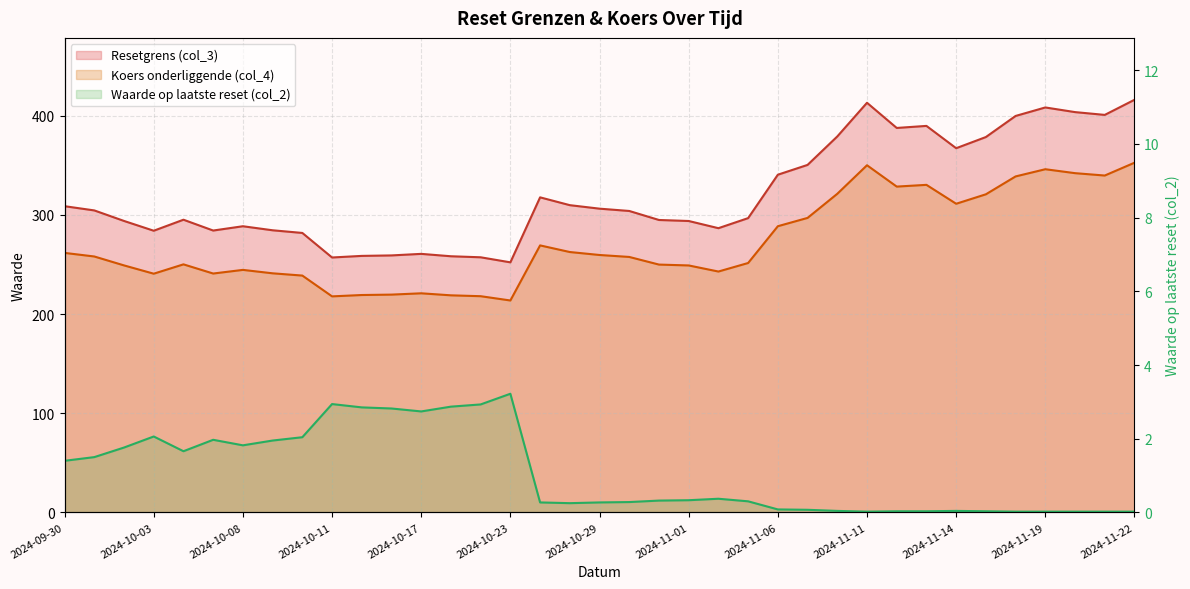

Reading left to right, extract all data points from this chart.

Resetgrens (col_3): 2024-09-30=308.7	2024-10-01=304.5	2024-10-02=293.8	2024-10-03=284.0	2024-10-04=295.1	2024-10-07=284.2	2024-10-08=288.5	2024-10-09=284.4	2024-10-10=281.7	2024-10-11=257.0	2024-10-14=258.6	2024-10-15=259.1	2024-10-17=260.6	2024-10-21=258.2	2024-10-22=257.2	2024-10-23=252.1	2024-10-25=317.6	2024-10-28=309.8	2024-10-29=306.2	2024-10-30=303.9	2024-10-31=294.8	2024-11-01=293.8	2024-11-04=286.6	2024-11-05=296.7	2024-11-06=340.5	2024-11-07=350.4	2024-11-08=379.0	2024-11-11=413.0	2024-11-12=387.6	2024-11-13=389.7	2024-11-14=367.2	2024-11-15=378.4	2024-11-18=399.7	2024-11-19=408.3	2024-11-20=403.6	2024-11-21=400.8	2024-11-22=416.0
Koers onderliggende (col_4): 2024-09-30=261.6	2024-10-01=258.0	2024-10-02=249.0	2024-10-03=240.7	2024-10-04=250.1	2024-10-07=240.8	2024-10-08=244.5	2024-10-09=241.1	2024-10-10=238.8	2024-10-11=217.8	2024-10-14=219.2	2024-10-15=219.6	2024-10-17=220.9	2024-10-21=218.8	2024-10-22=218.0	2024-10-23=213.7	2024-10-25=269.2	2024-10-28=262.5	2024-10-29=259.5	2024-10-30=257.6	2024-10-31=249.8	2024-11-01=249.0	2024-11-04=242.8	2024-11-05=251.4	2024-11-06=288.5	2024-11-07=296.9	2024-11-08=321.2	2024-11-11=350.0	2024-11-12=328.5	2024-11-13=330.2	2024-11-14=311.2	2024-11-15=320.7	2024-11-18=338.7	2024-11-19=346.0	2024-11-20=342.0	2024-11-21=339.6	2024-11-22=352.6
Waarde op laatste reset (col_2): 2024-09-30=1.4	2024-10-01=1.5	2024-10-02=1.8	2024-10-03=2.1	2024-10-04=1.7	2024-10-07=2.0	2024-10-08=1.8	2024-10-09=1.9	2024-10-10=2.0	2024-10-11=2.9	2024-10-14=2.9	2024-10-15=2.8	2024-10-17=2.7	2024-10-21=2.9	2024-10-22=2.9	2024-10-23=3.2	2024-10-25=0.3	2024-10-28=0.2	2024-10-29=0.3	2024-10-30=0.3	2024-10-31=0.3	2024-11-01=0.3	2024-11-04=0.4	2024-11-05=0.3	2024-11-06=0.1	2024-11-07=0.1	2024-11-08=0.0	2024-11-11=0.0	2024-11-12=0.0	2024-11-13=0.0	2024-11-14=0.0	2024-11-15=0.0	2024-11-18=0.0	2024-11-19=0.0	2024-11-20=0.0	2024-11-21=0.0	2024-11-22=0.0